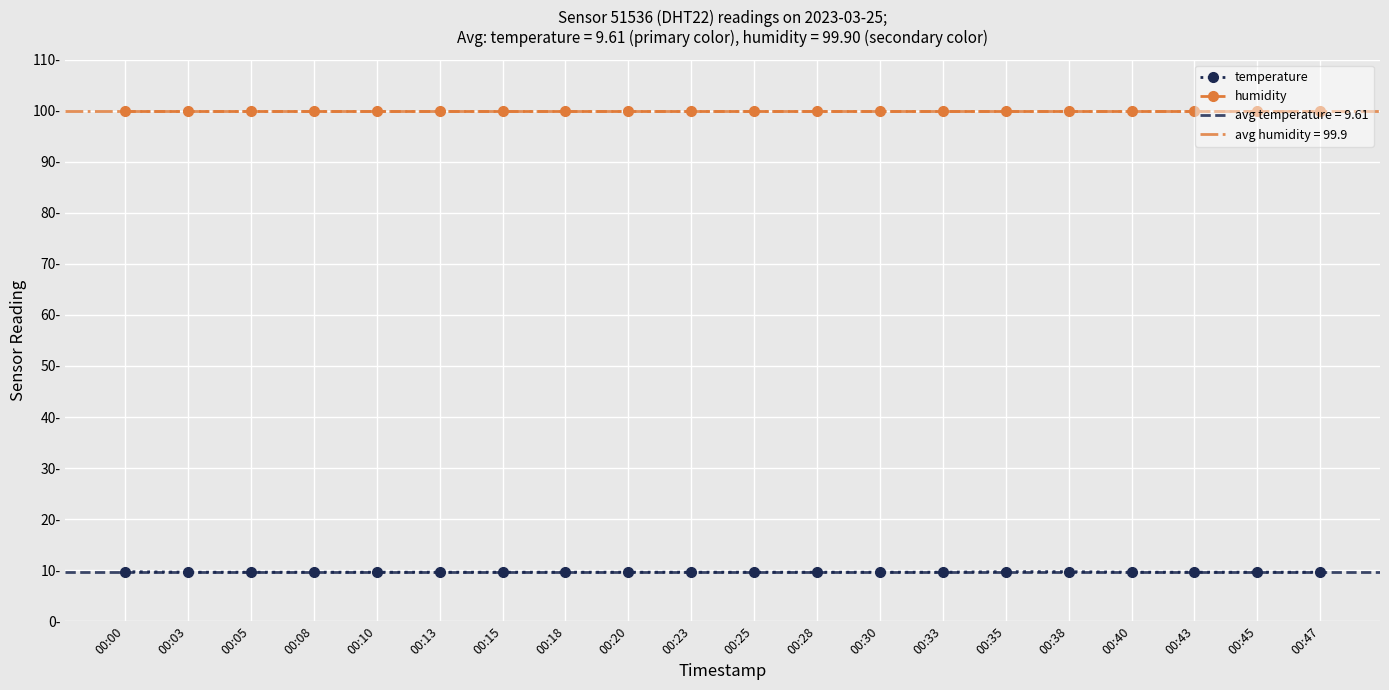

What is the greatest value displayed?

99.9